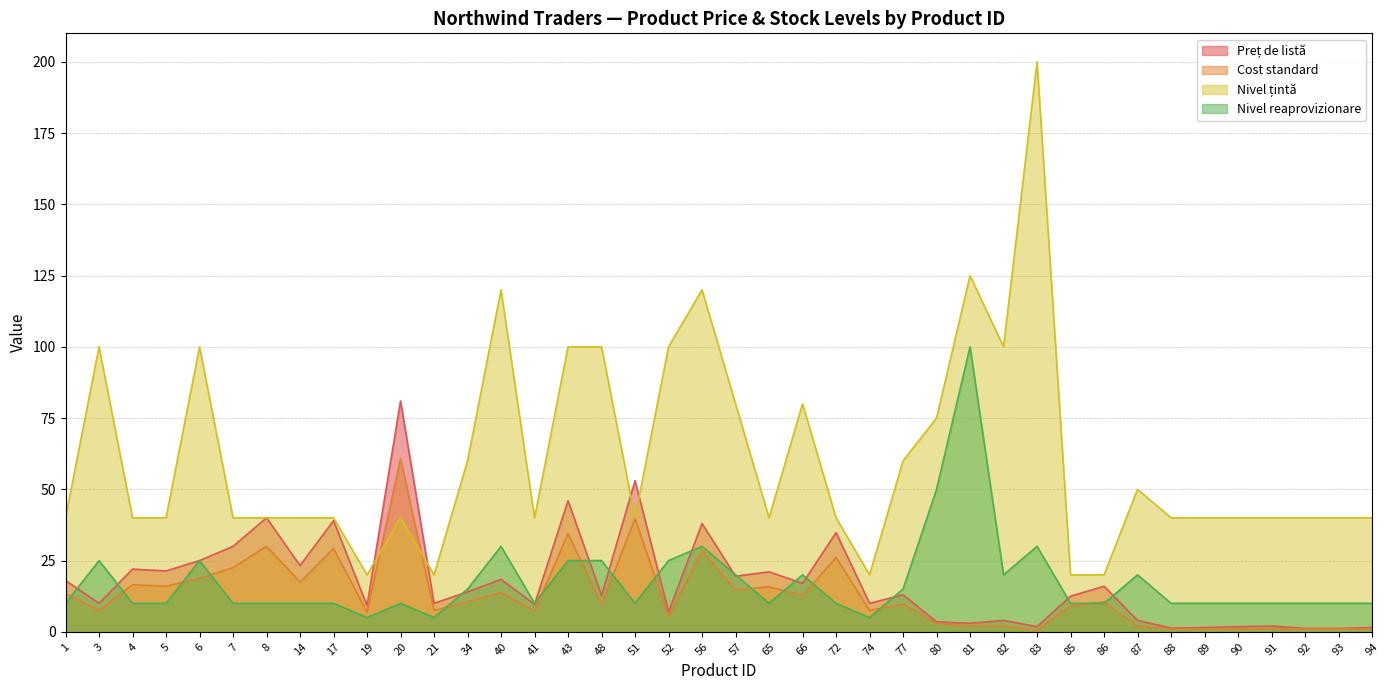

Is the value of Nivel reaprovizionare at 72 greater than the value of Cost standard at 85?

Yes